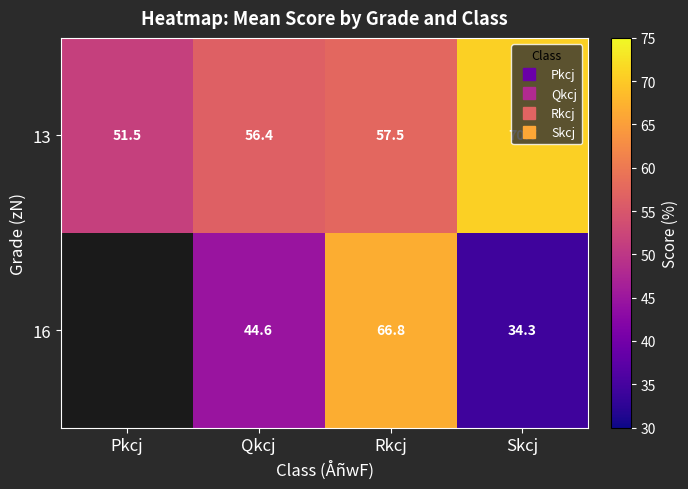

Which series has the largest total across all categories?

13